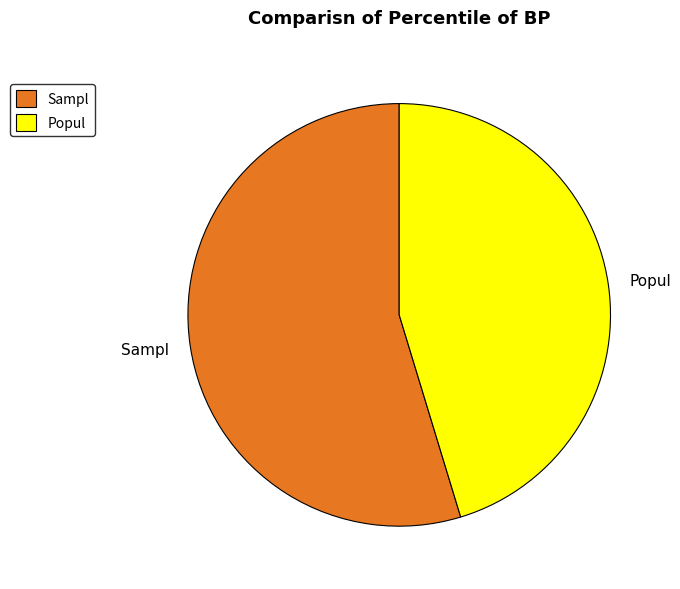

What is the smallest slice in the pie chart?

Popul